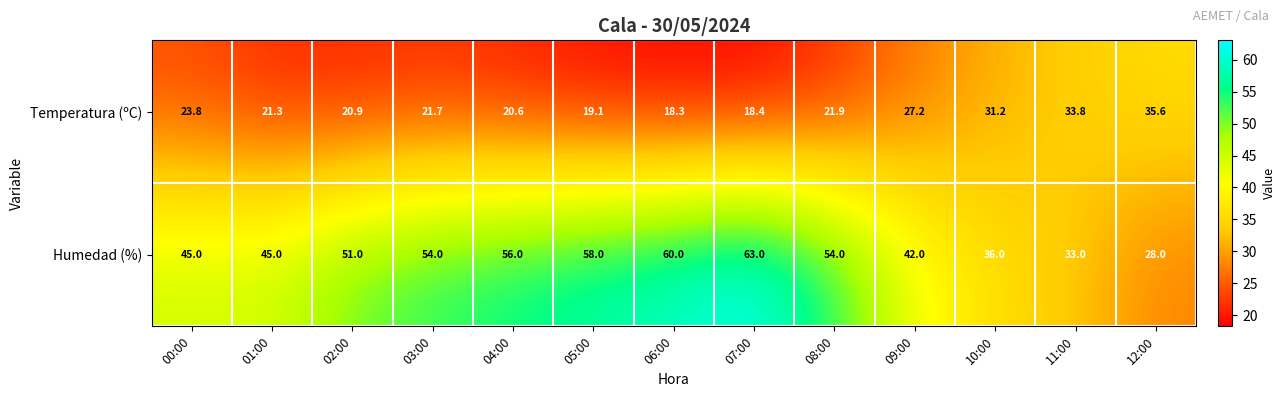

The value of Temperatura (ºC) at 12:00 is 62.7. True or false?

False